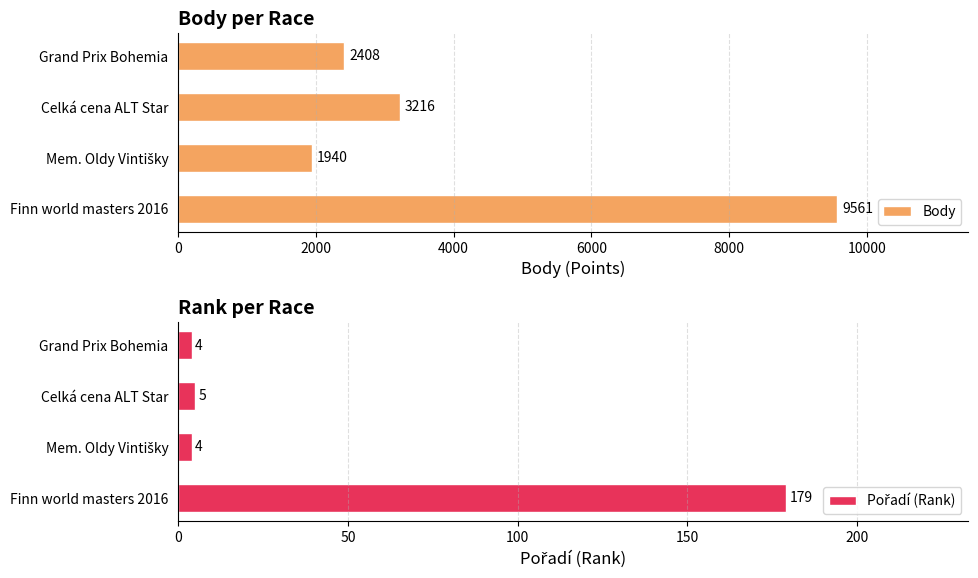

True or false: Body has a value of 2408 at Grand Prix Bohemia.

True